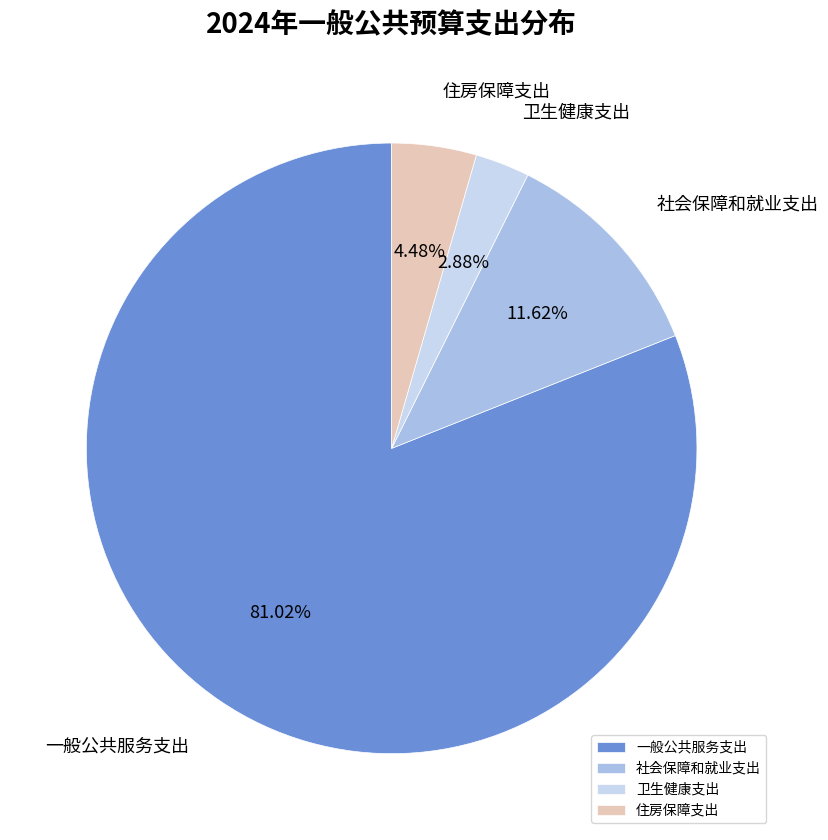

What percentage is NOT represented by 社会保障和就业支出?

88.4%